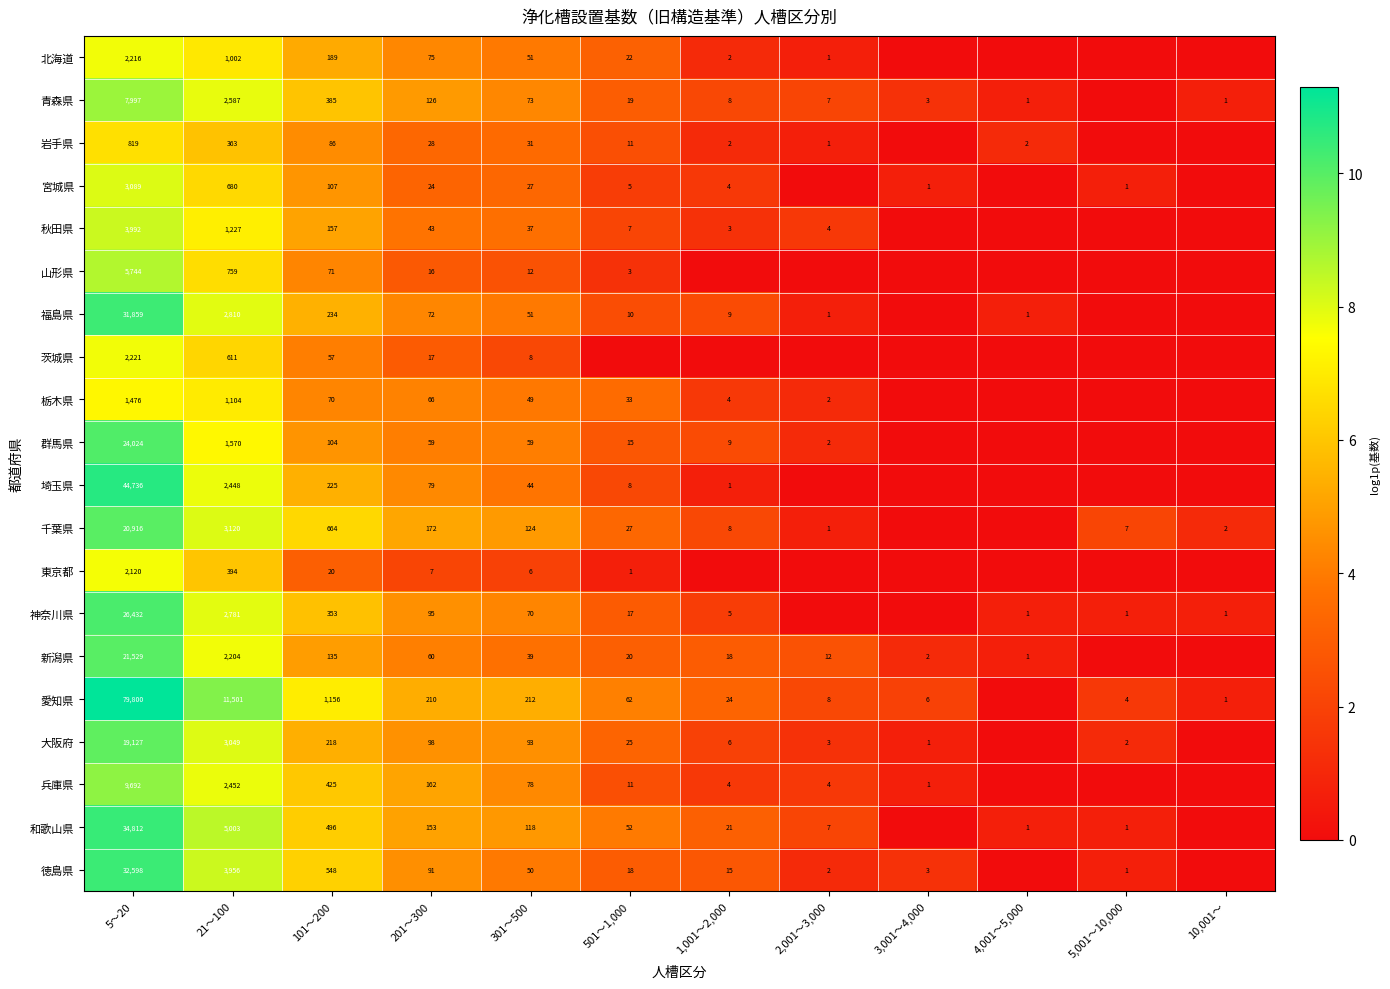

True or false: 徳島県 has a value of 26 at 1,001～2,000.

False